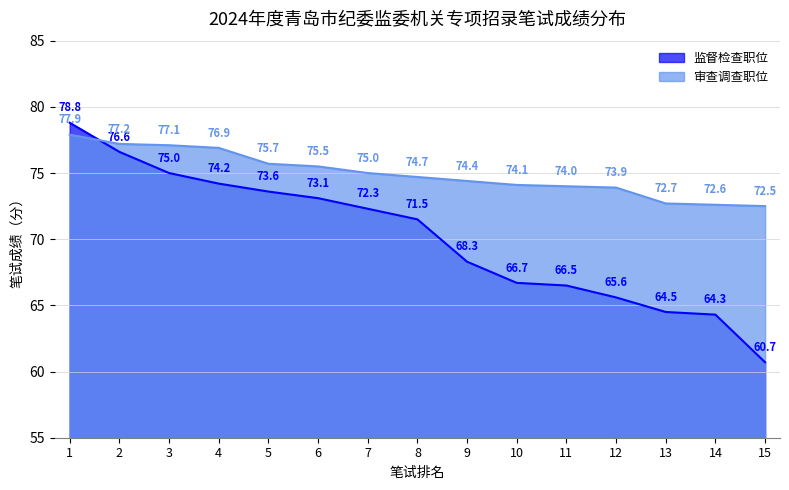

What is the maximum value shown in the chart?

78.8